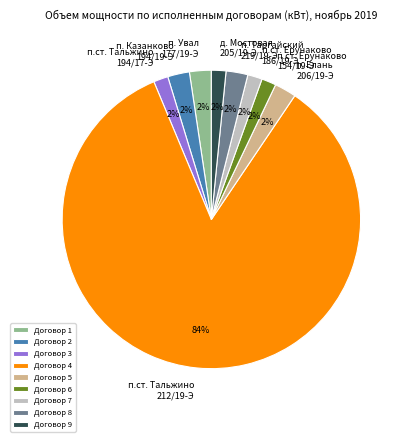

To the nearest percent, what is the average slice percentage?

11%